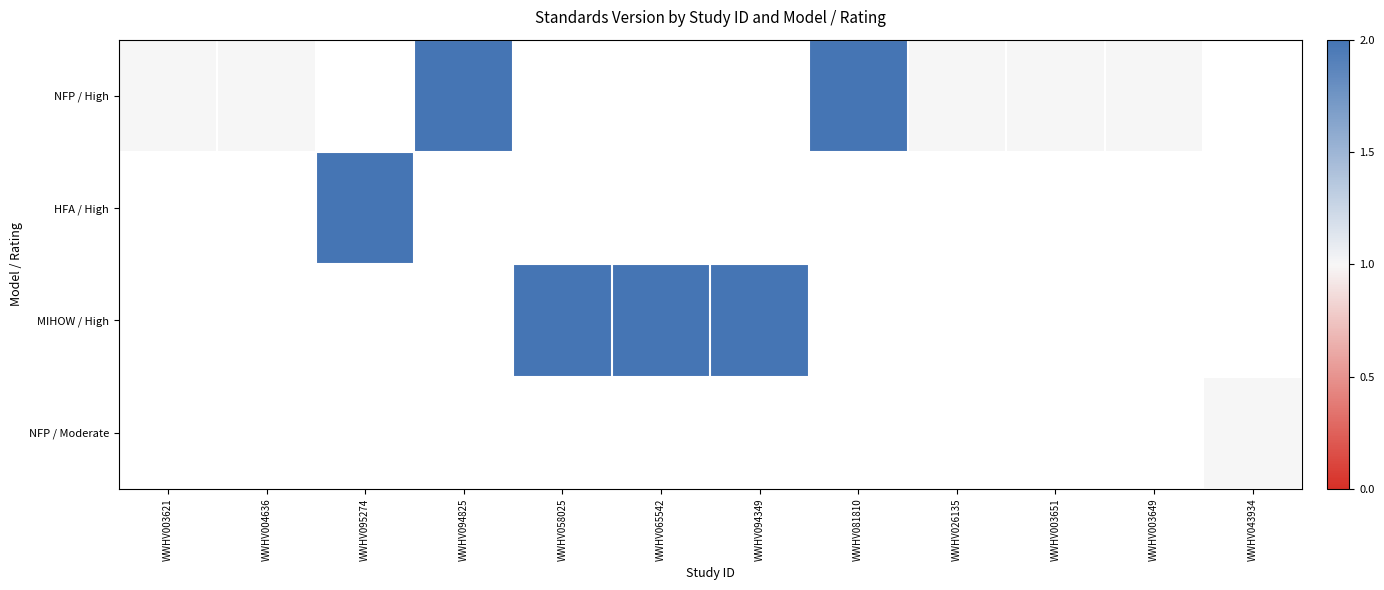

Which label corresponds to the largest value in the chart?

WWHV094825